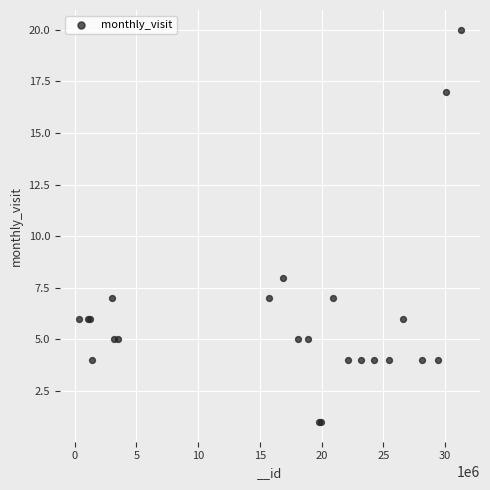

What Y value in the scatter plot is closest to 10?

8